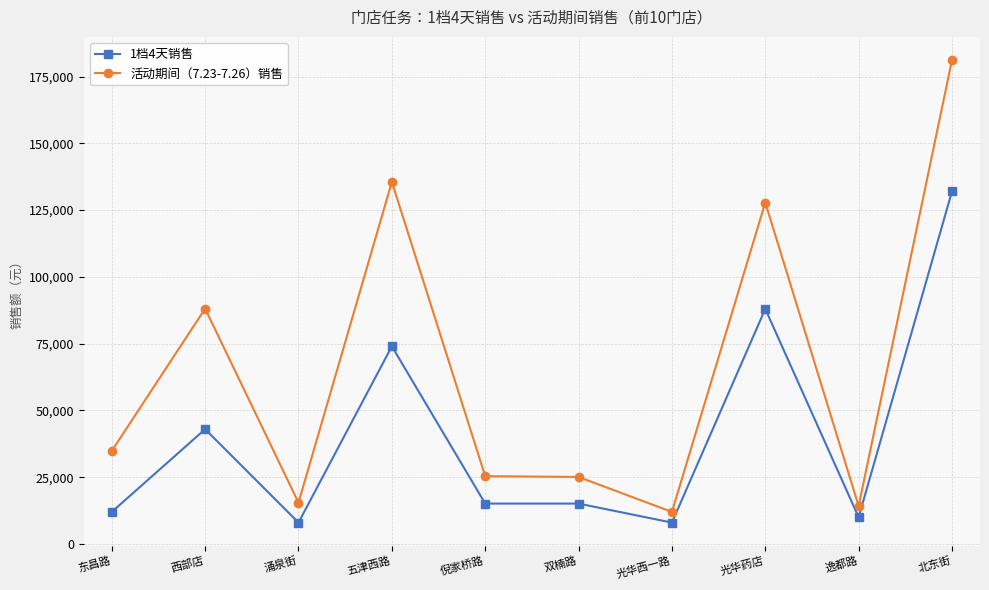

How many data points in 活动期间（7.23-7.26）销售 are less than 34848?

5